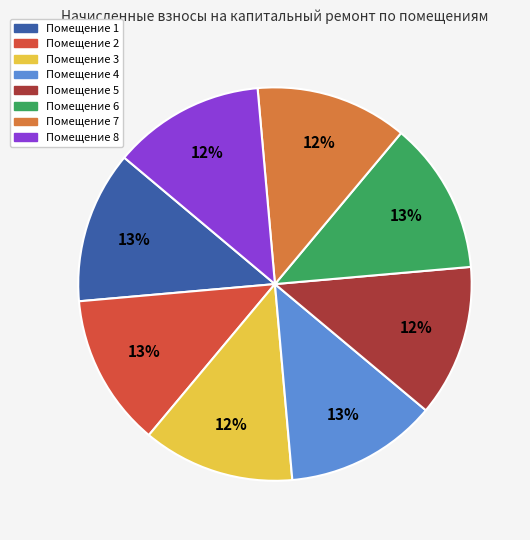

How many slices are in this pie chart?

8